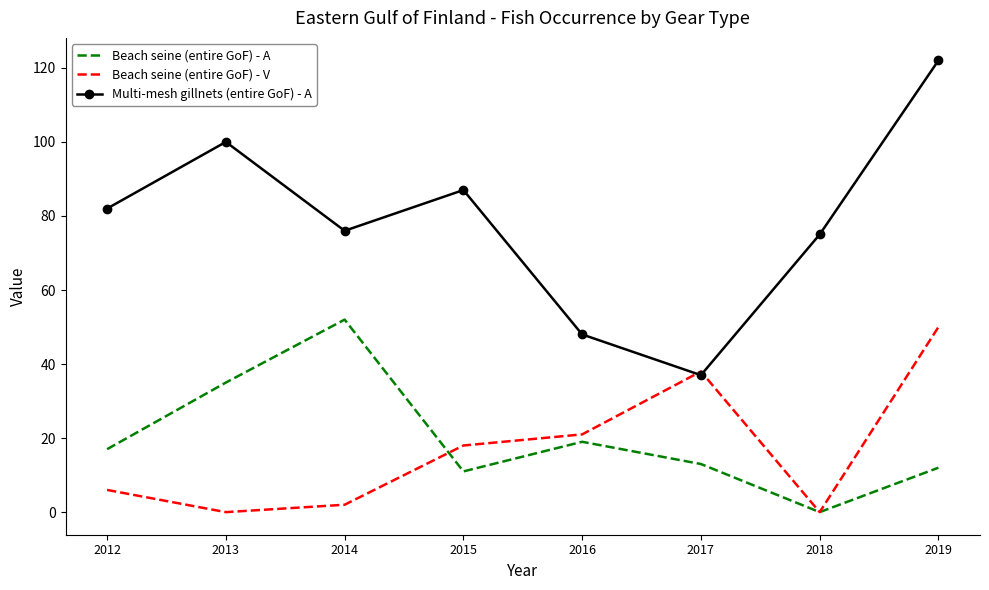

At which category is the sum across all series the highest?

2019